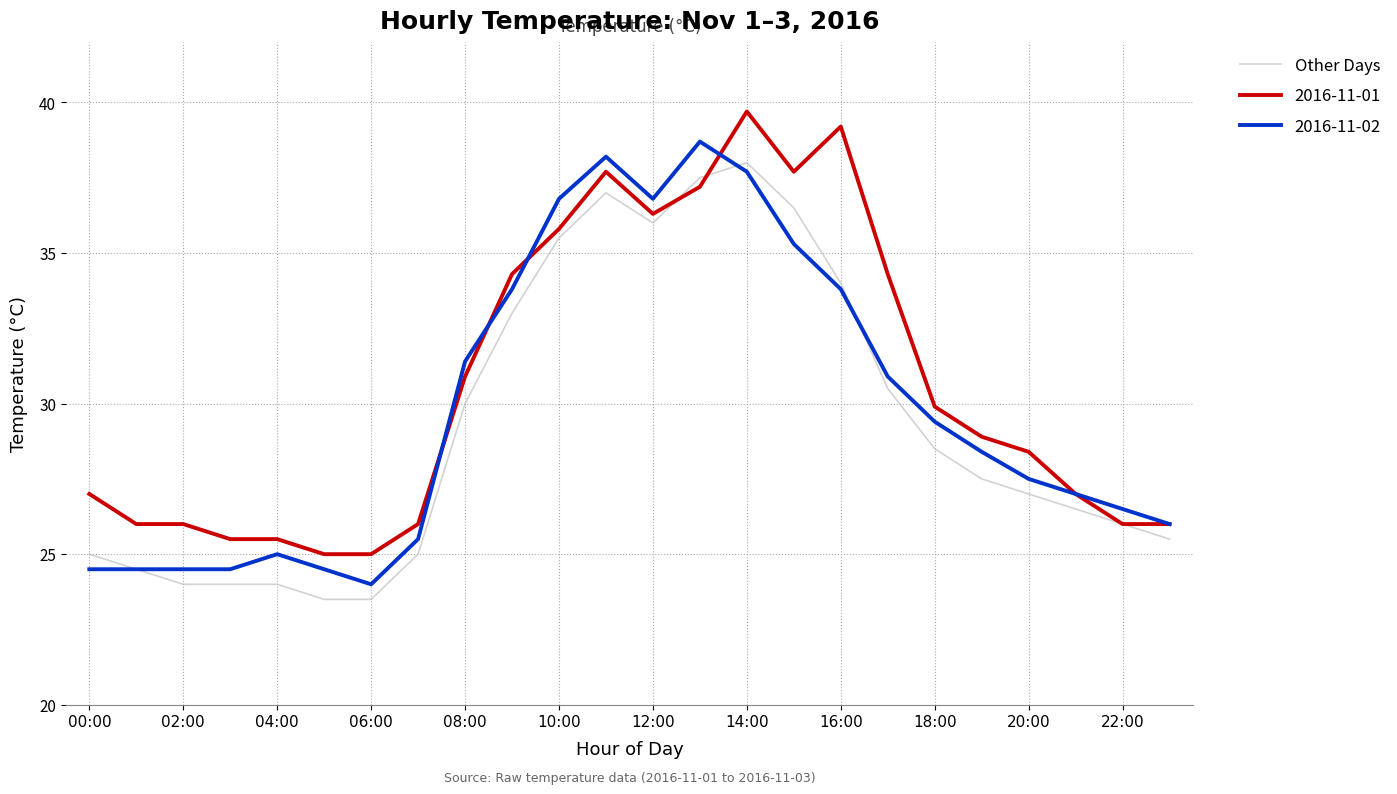

What is the maximum value for 2016-11-01?

39.7